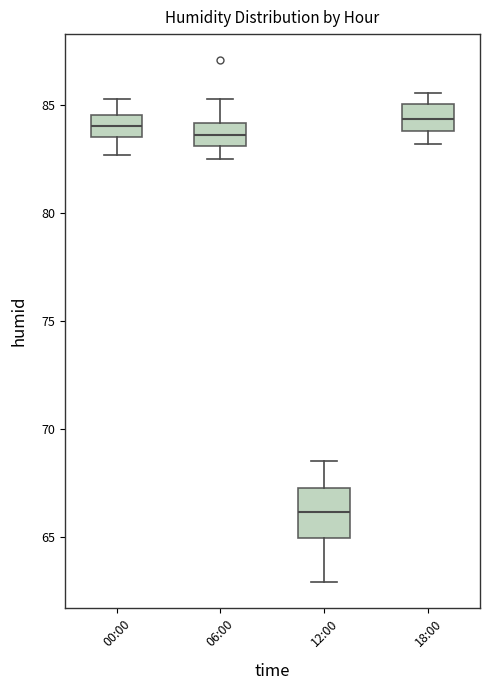

Reading left to right, transcribe this box plot: for each box, give where its median line is, the range the box spans, and where its two whiskers end, as read against the y-axis. The values are not printed on the chart, so give them approximately, as read against the axis.

00:00: median 84.0, box 83.5 to 84.5, whiskers 82.5 to 85.5
06:00: median 83.5, box 83.0 to 84.0, whiskers 82.5 to 85.5
12:00: median 66.0, box 65.0 to 67.5, whiskers 63.0 to 68.5
18:00: median 84.5, box 84.0 to 85.0, whiskers 83.0 to 85.5